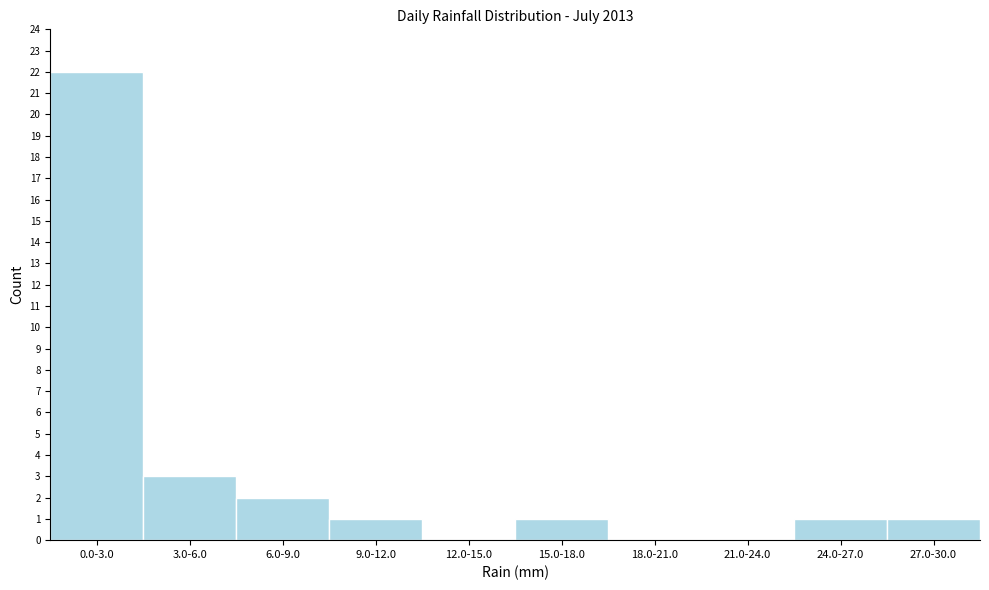

Reading left to right, extract all data points from this chart.

0.0-3.0=22	3.0-6.0=3	6.0-9.0=2	9.0-12.0=1	12.0-15.0=0	15.0-18.0=1	18.0-21.0=0	21.0-24.0=0	24.0-27.0=1	27.0-30.0=1